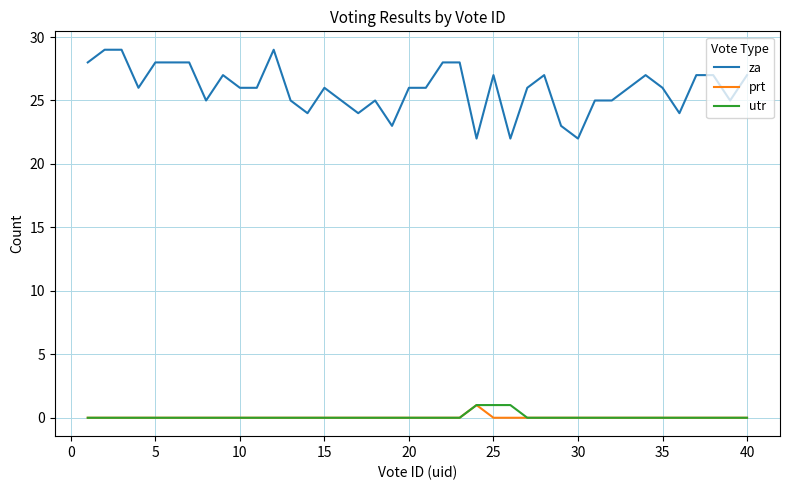

What is the maximum value shown in the chart?

29